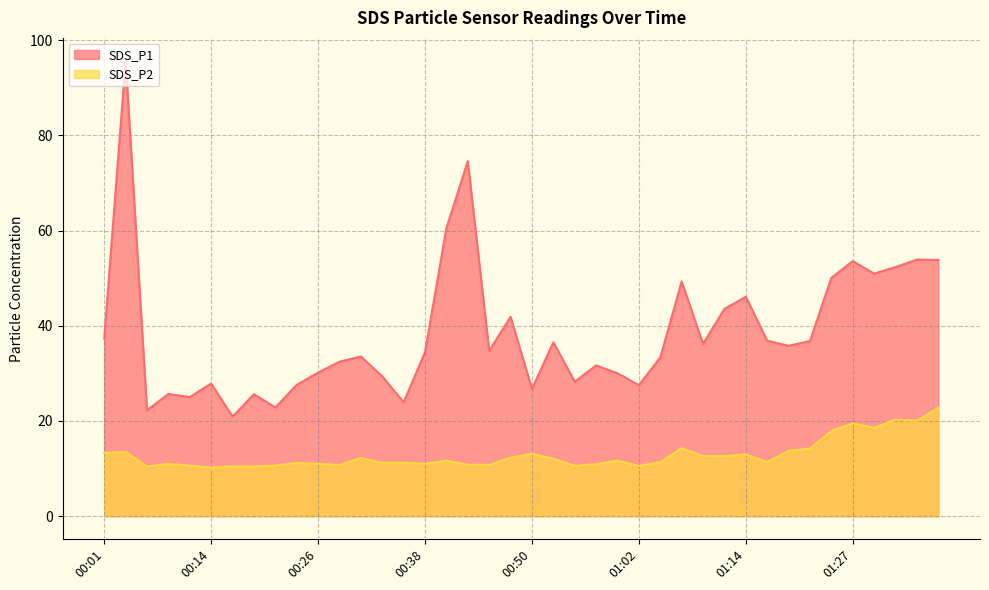

What is the sum of all SDS_P2 values?

515.8